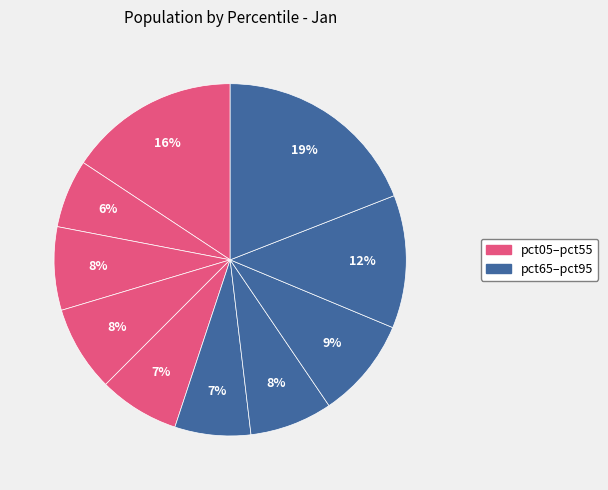

To the nearest percent, what is the difference between the largest and smallest slice percentages?

13%